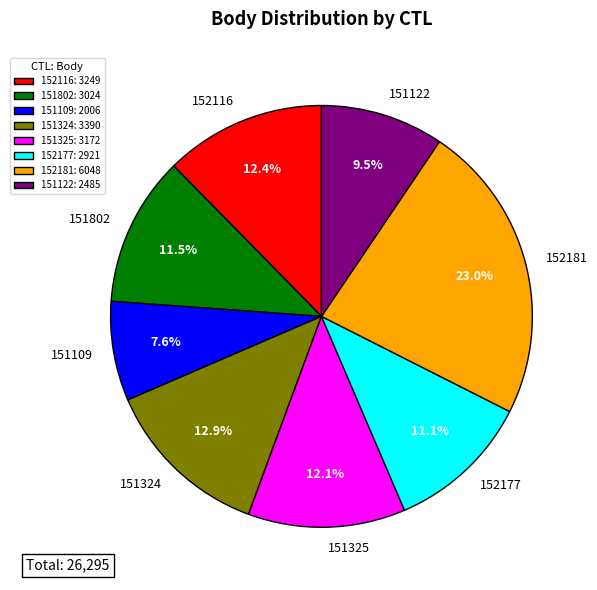

Does 152181 represent more than half of the total?

No